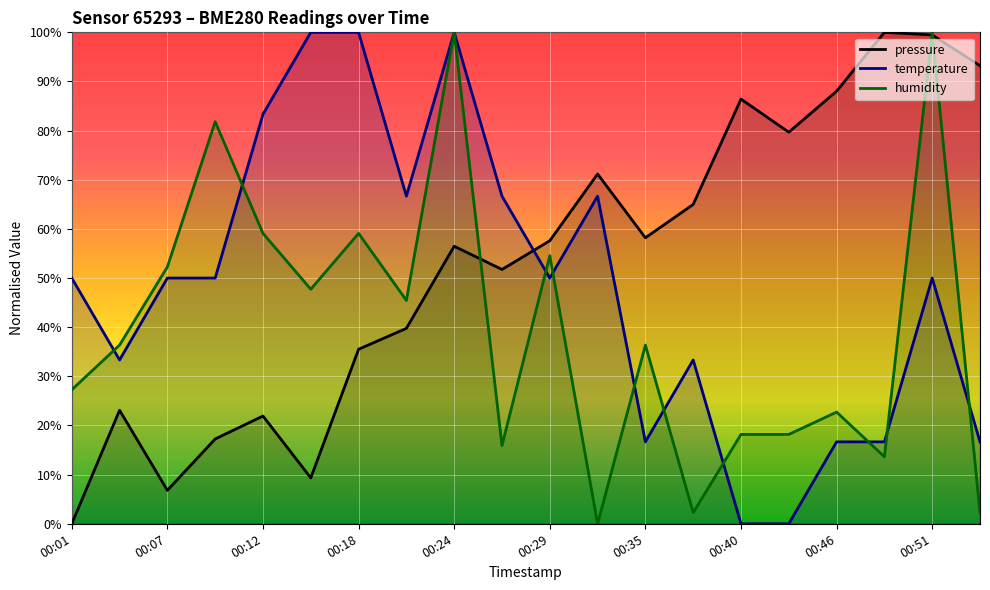

How many data points in humidity are less than 36?

9